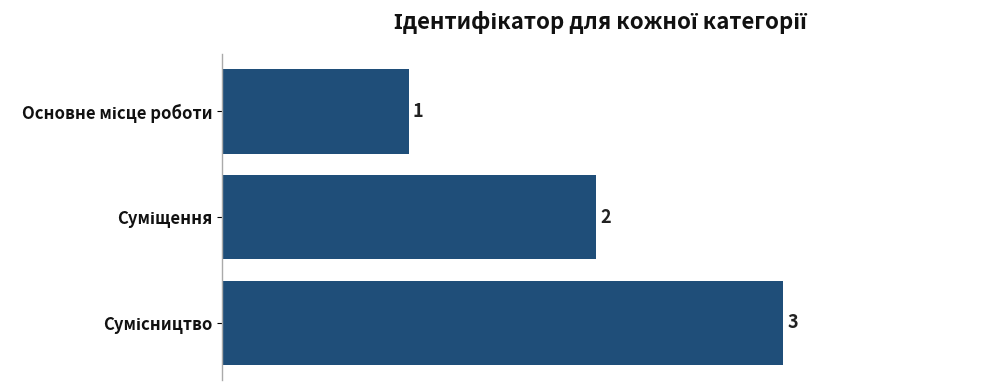

What is the value of the 3rd bar from the top?

3